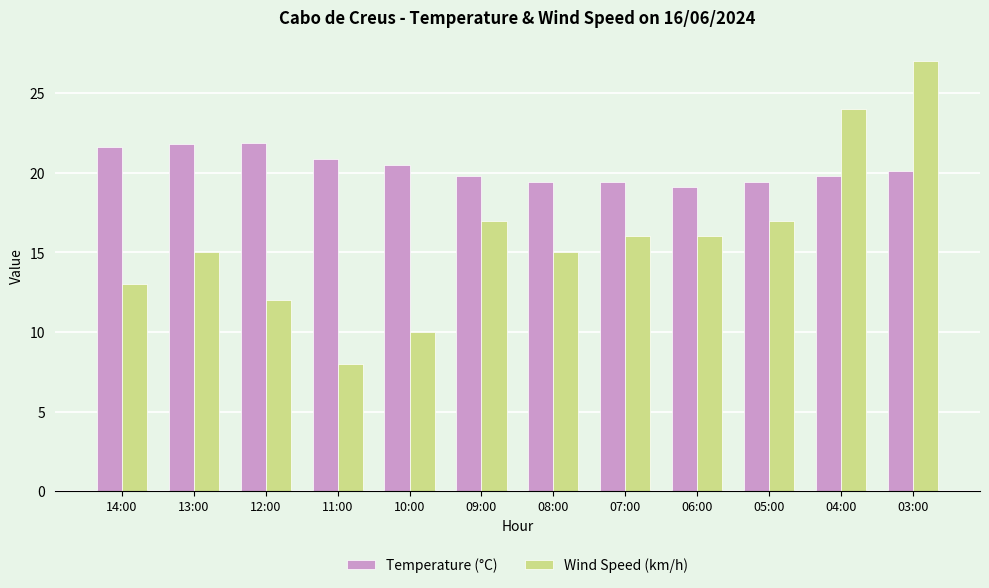

What is the total value across all series at 13:00?

36.8